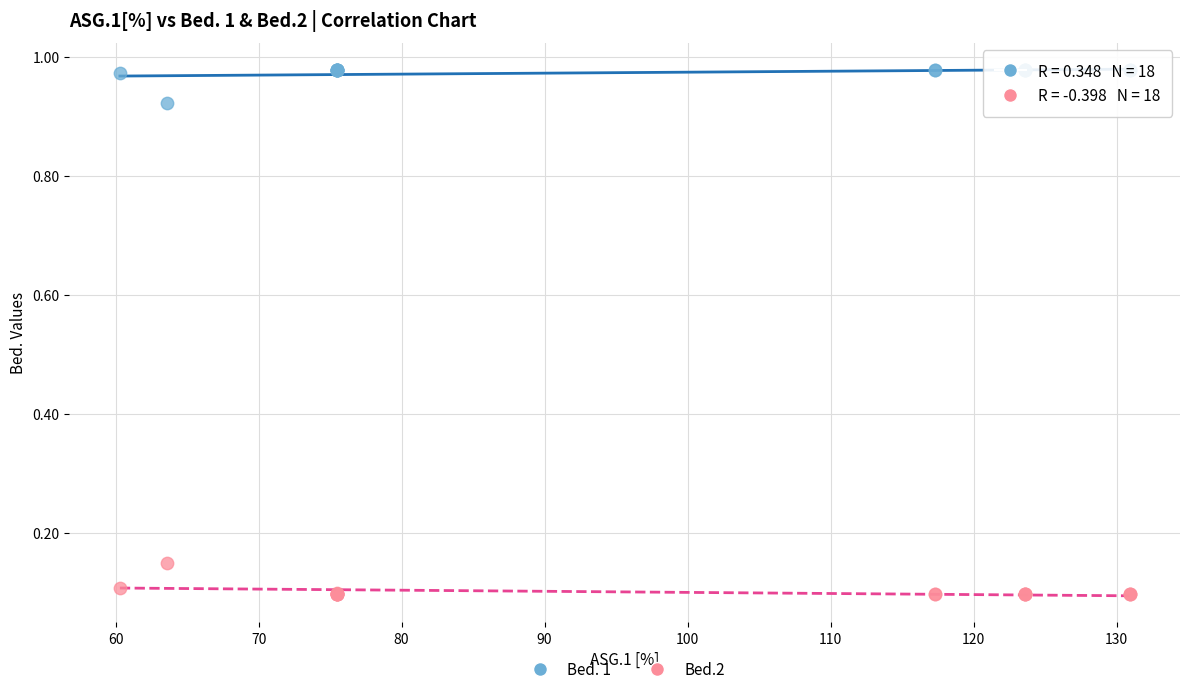

Which series reaches the minimum Y coordinate?

Bed.2